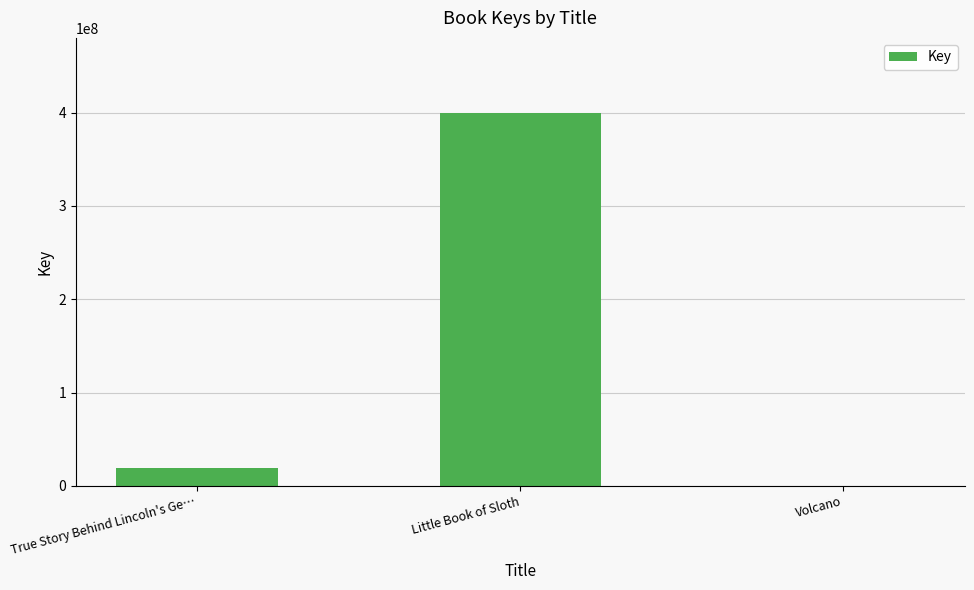

What is the ratio of the value at Little Book of Sloth to the value at True Story Behind Lincoln's Ge…?

21.1